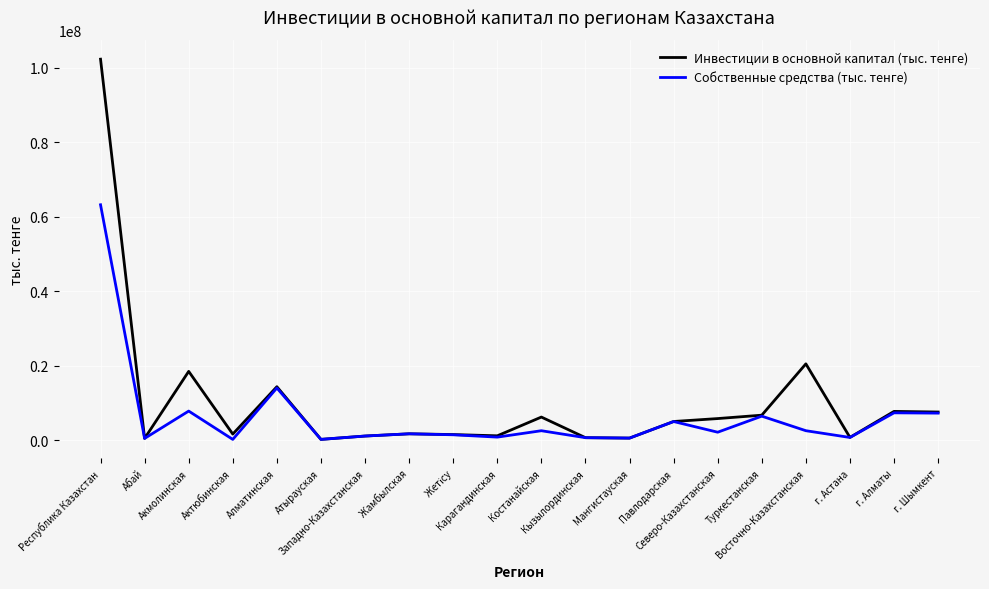

What is the sum of all Собственные средства (тыс. тенге) values?

126374856